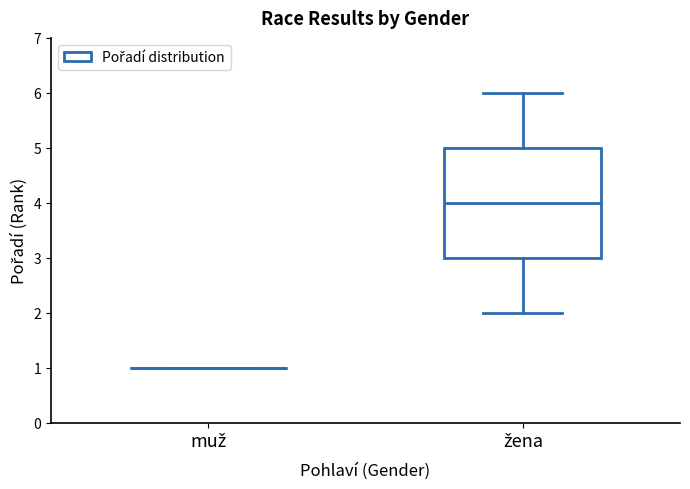

Comparing the boxes themselves (not the whiskers), which one is the tallest?

žena